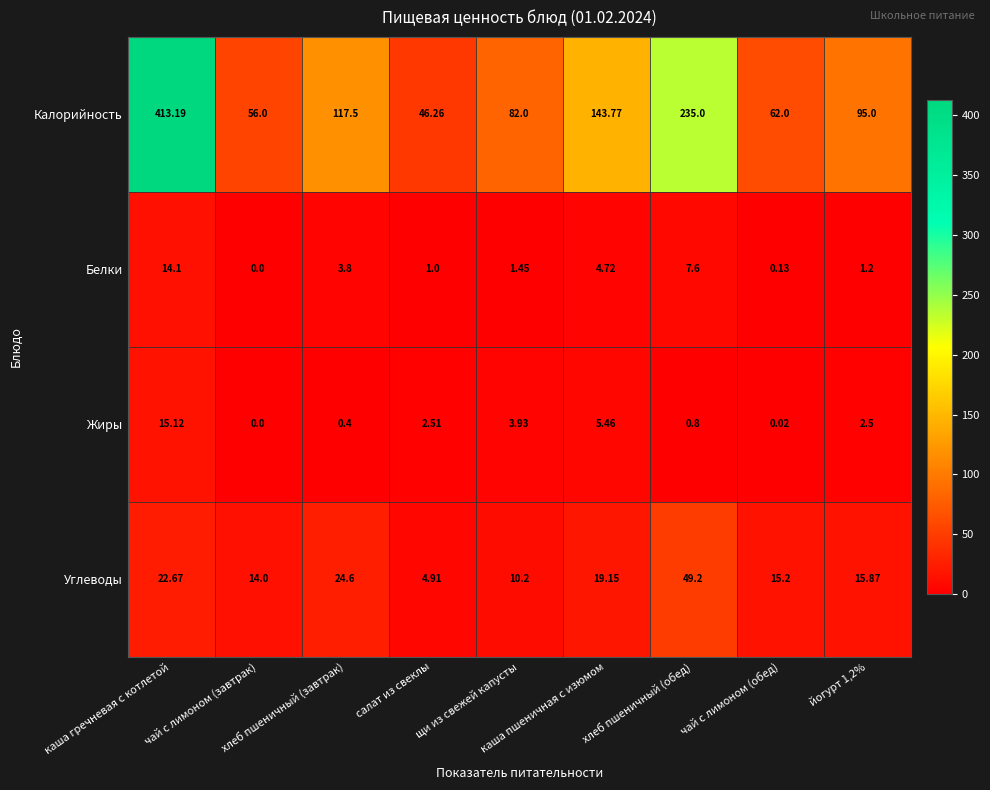

How many values in Жиры are above zero?

8